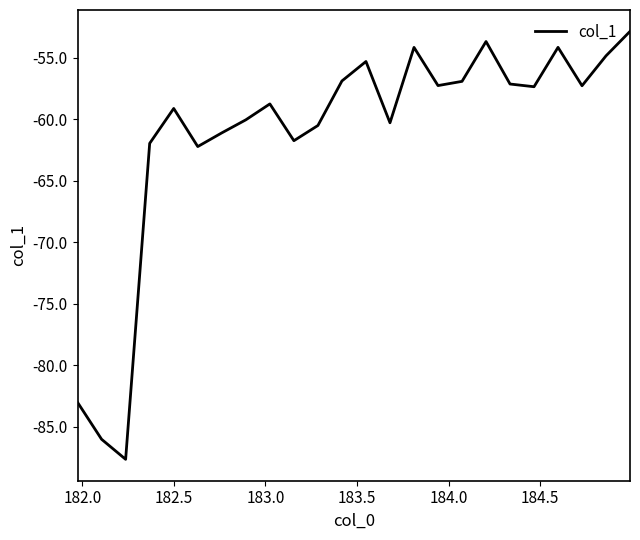

How many lines are shown in the chart?

1